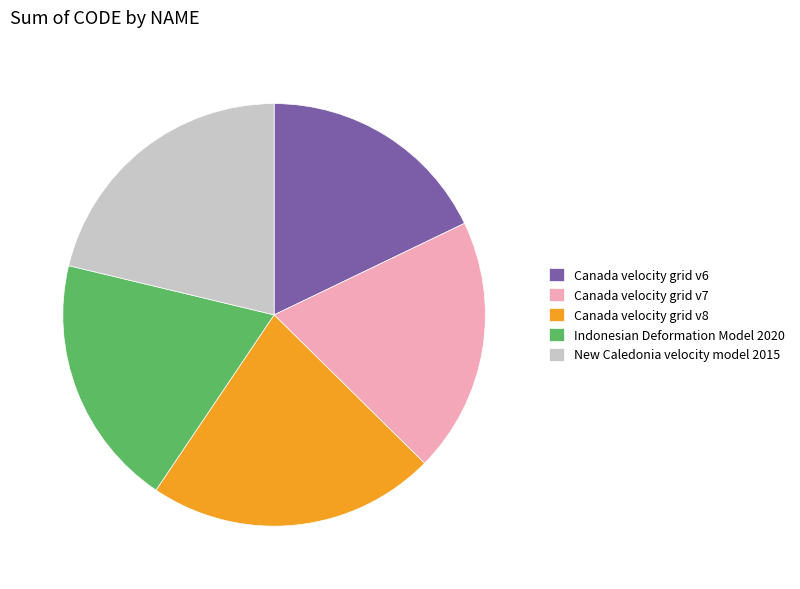

Does Indonesian Deformation Model 2020 represent more than half of the total?

No